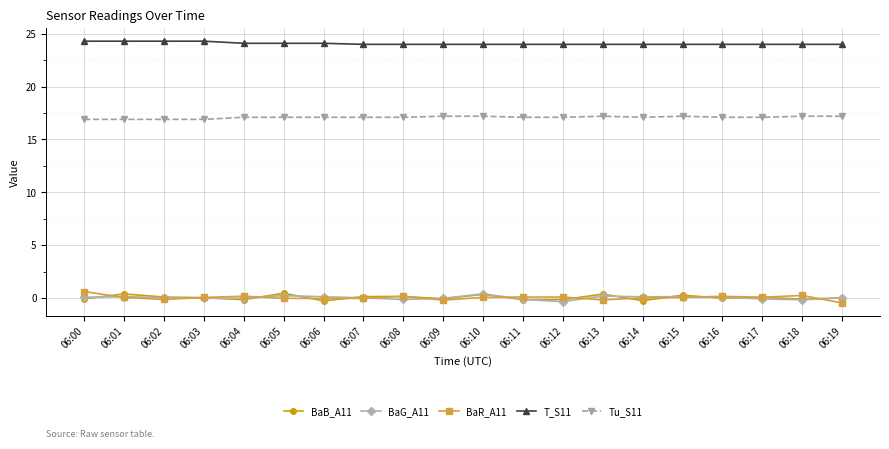

In BaB_A11, how many points are higher than both neighbors (excluding endpoints)?

7